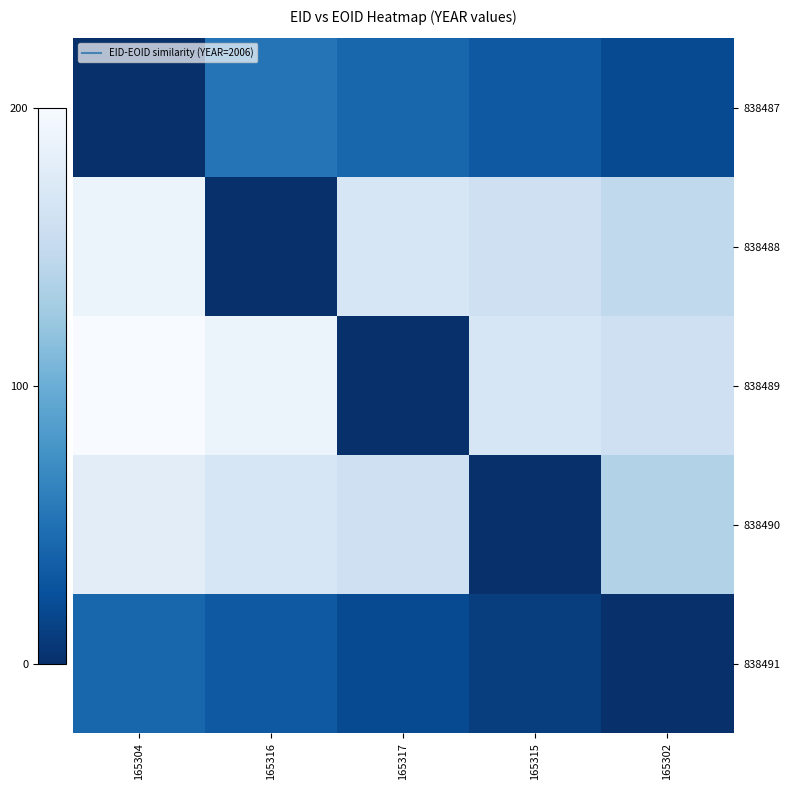

Between 165317 and 165315, which series saw the biggest shift?

838489